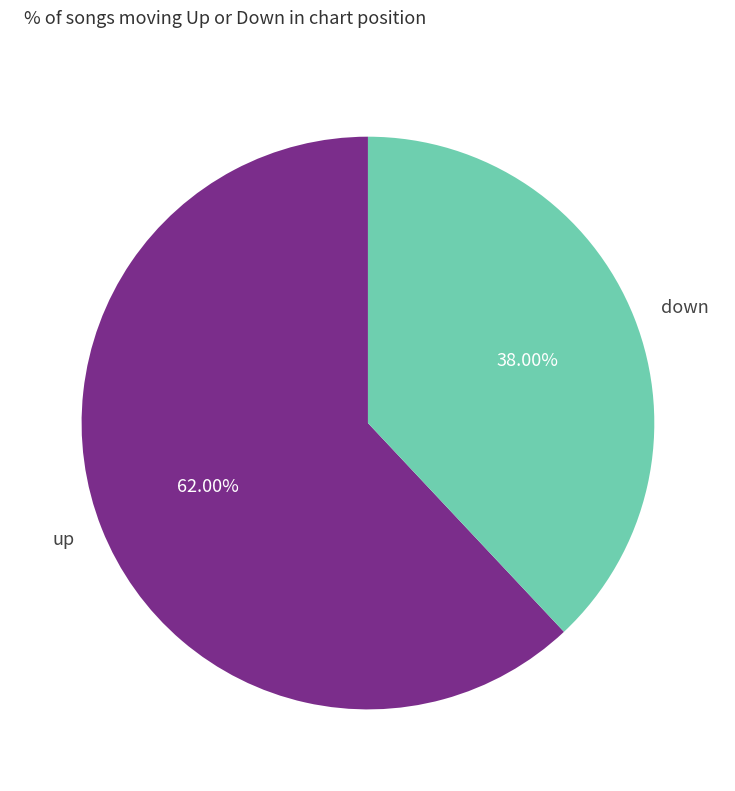

What is the ratio of the value at down to the value at up?

0.6